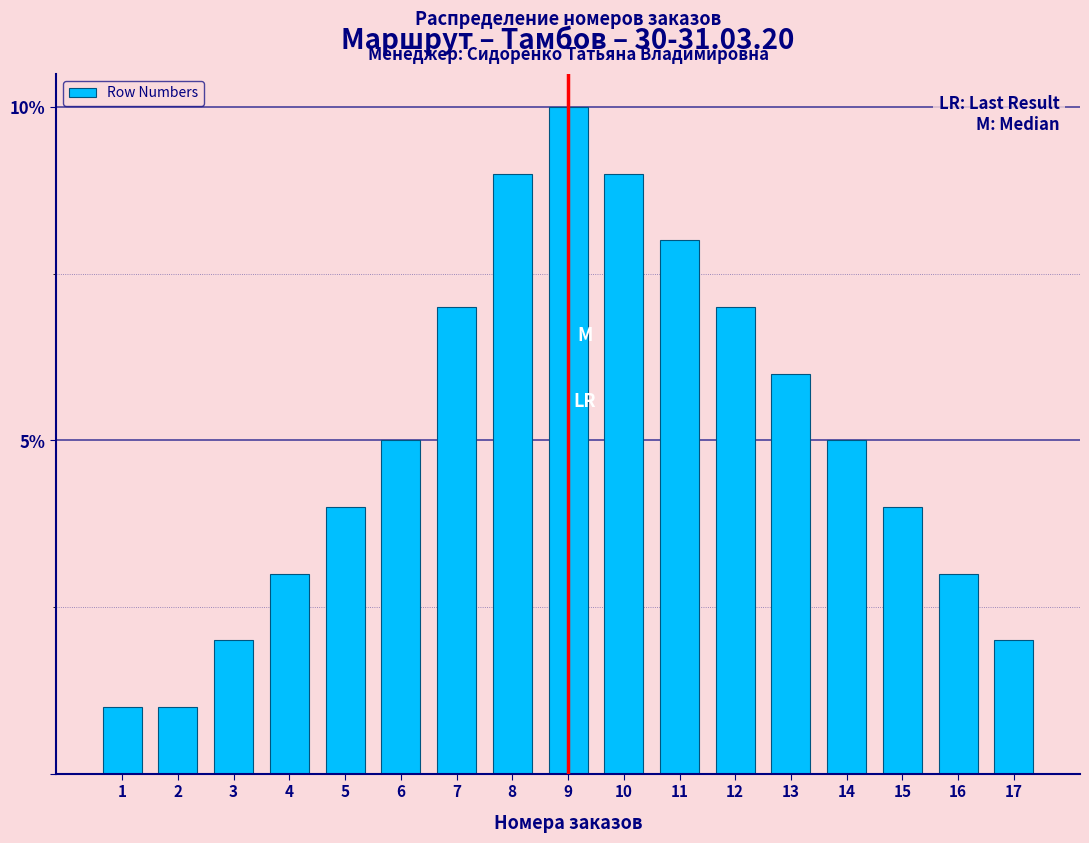

Reading left to right, list all the values displayed in this chart.

1	1	2	3	4	5	7	9	10	9	8	7	6	5	4	3	2